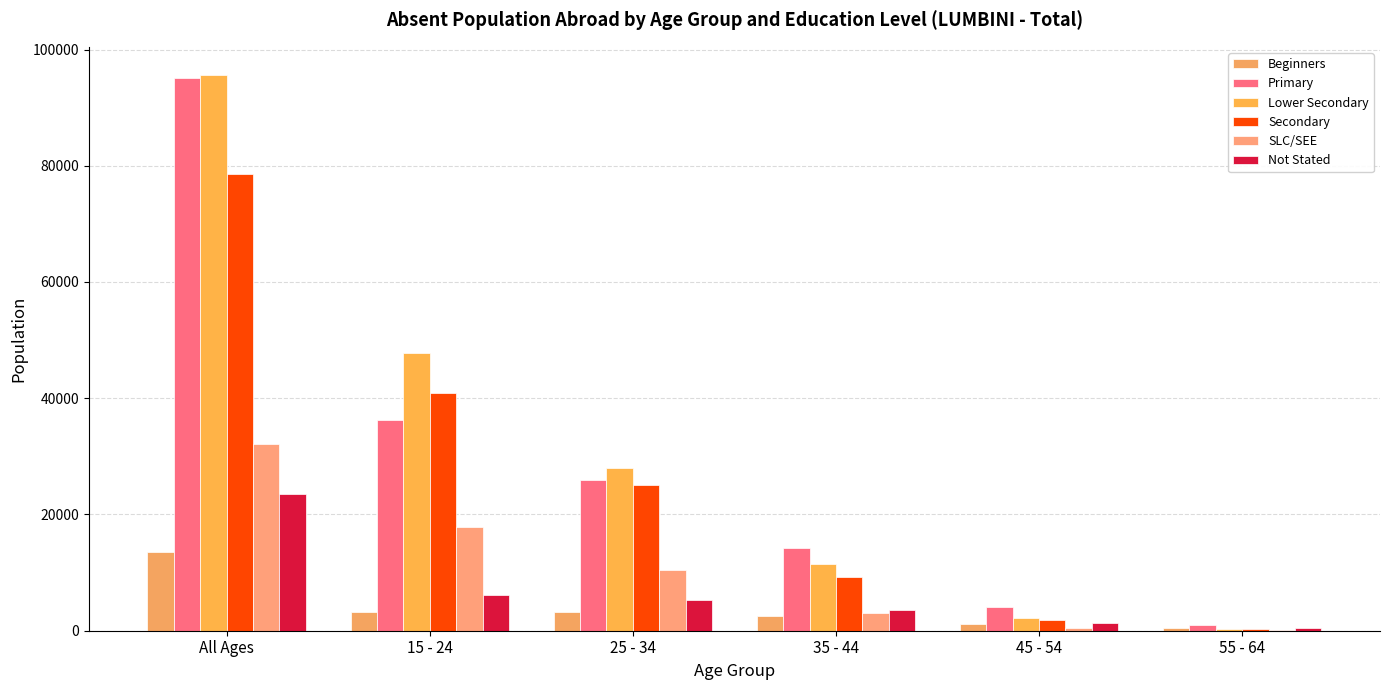

Between 35 - 44 and 55 - 64, which is larger?

35 - 44